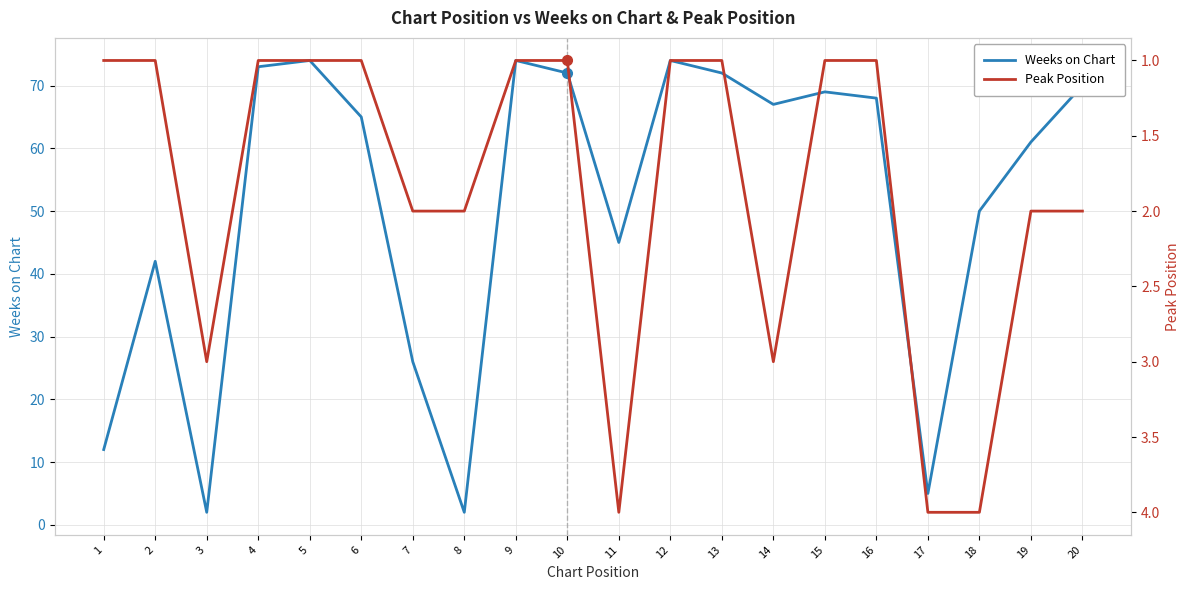

What is the difference between the highest and lowest values at 7?

24